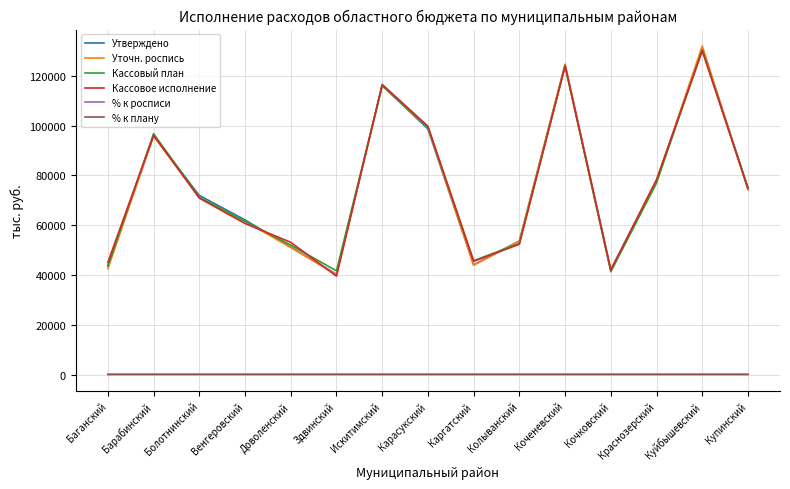

What is the spread (max minus min) of values at Колыванский?

53598.6